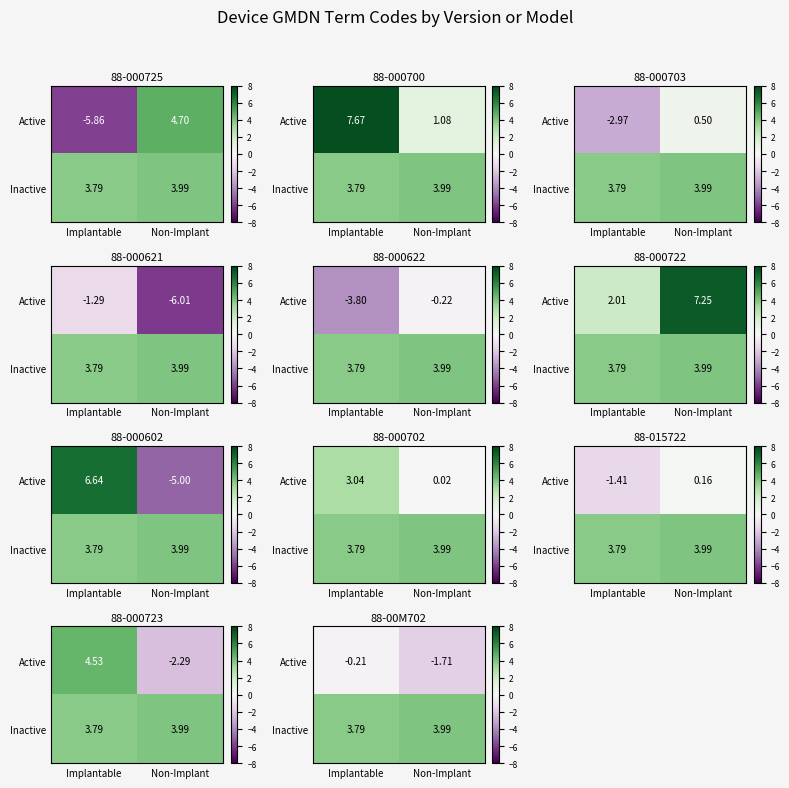

Rank the series by their average value, from lowest to highest.

Active, Inactive